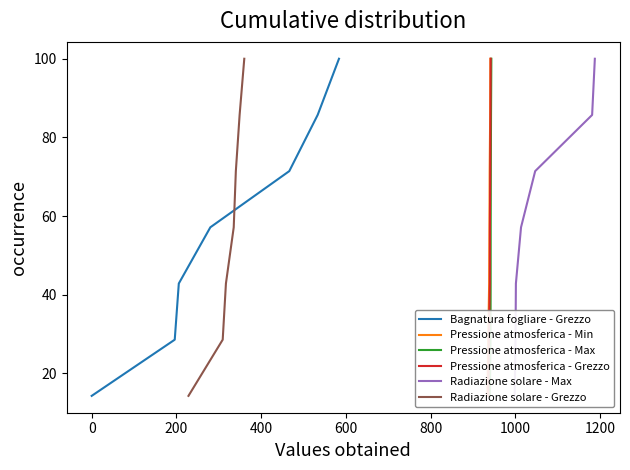

At how many categories does at least one series exceed 23?

6